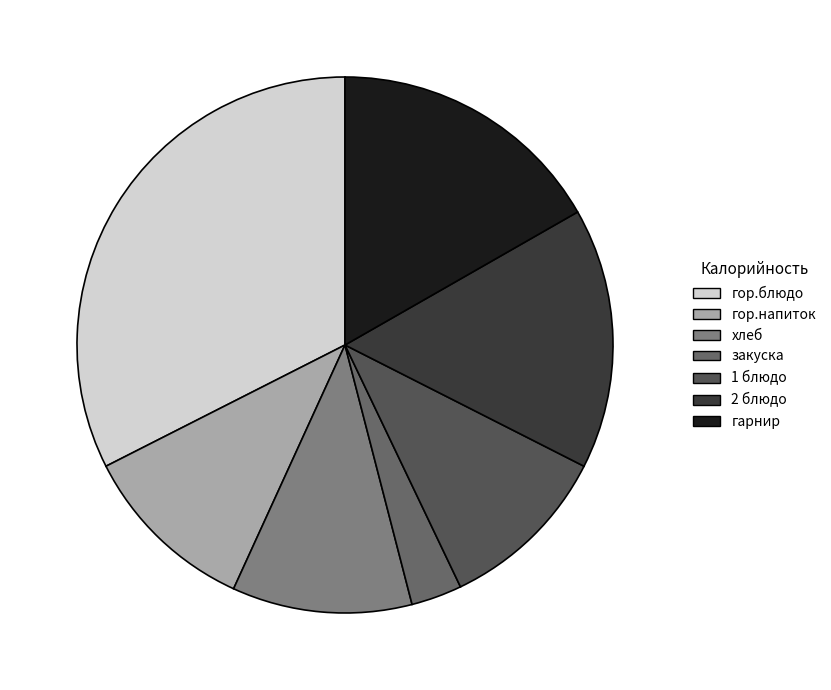

Count the number of slices in the pie.

7